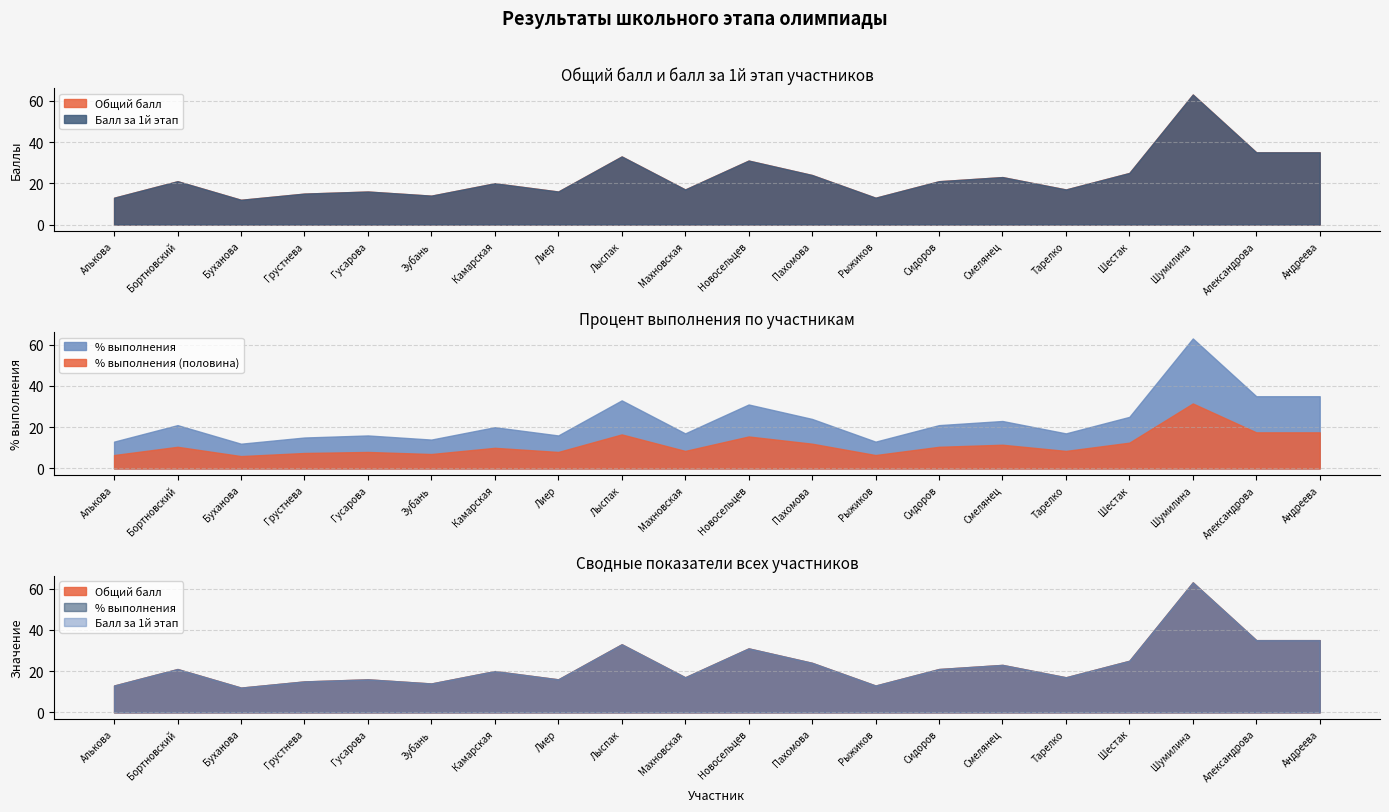

At which label is % выполнения closest to 0?

Буханова